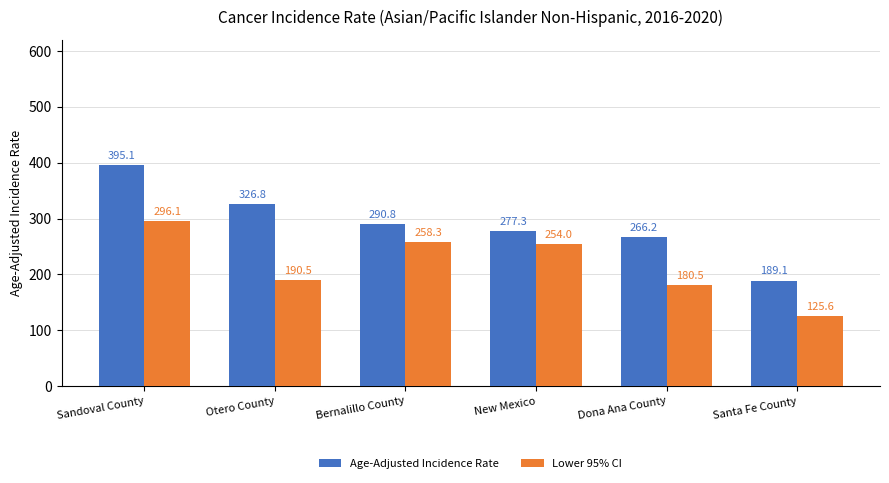

True or false: Lower 95% CI has a value of 61.0 at Santa Fe County.

False